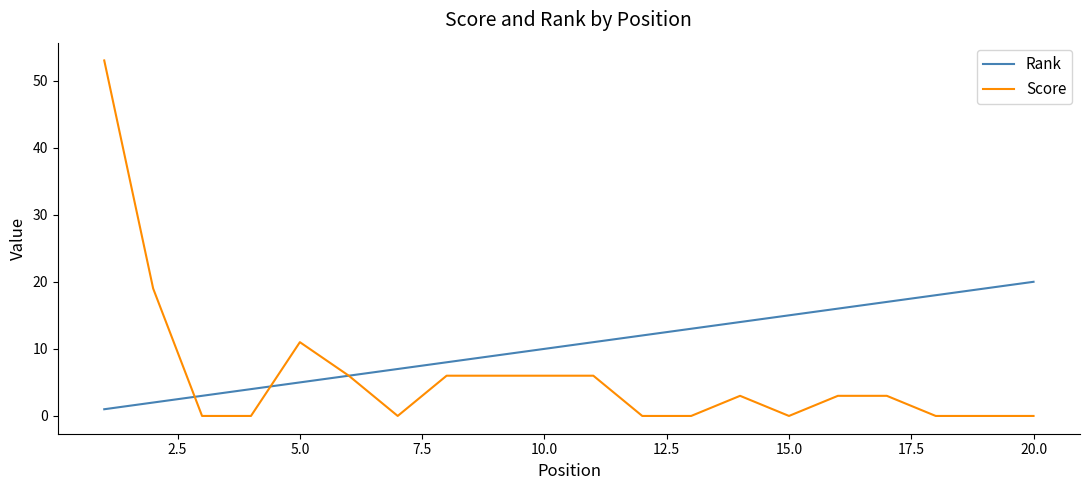

Rank the series by their maximum value, from lowest to highest.

Rank, Score